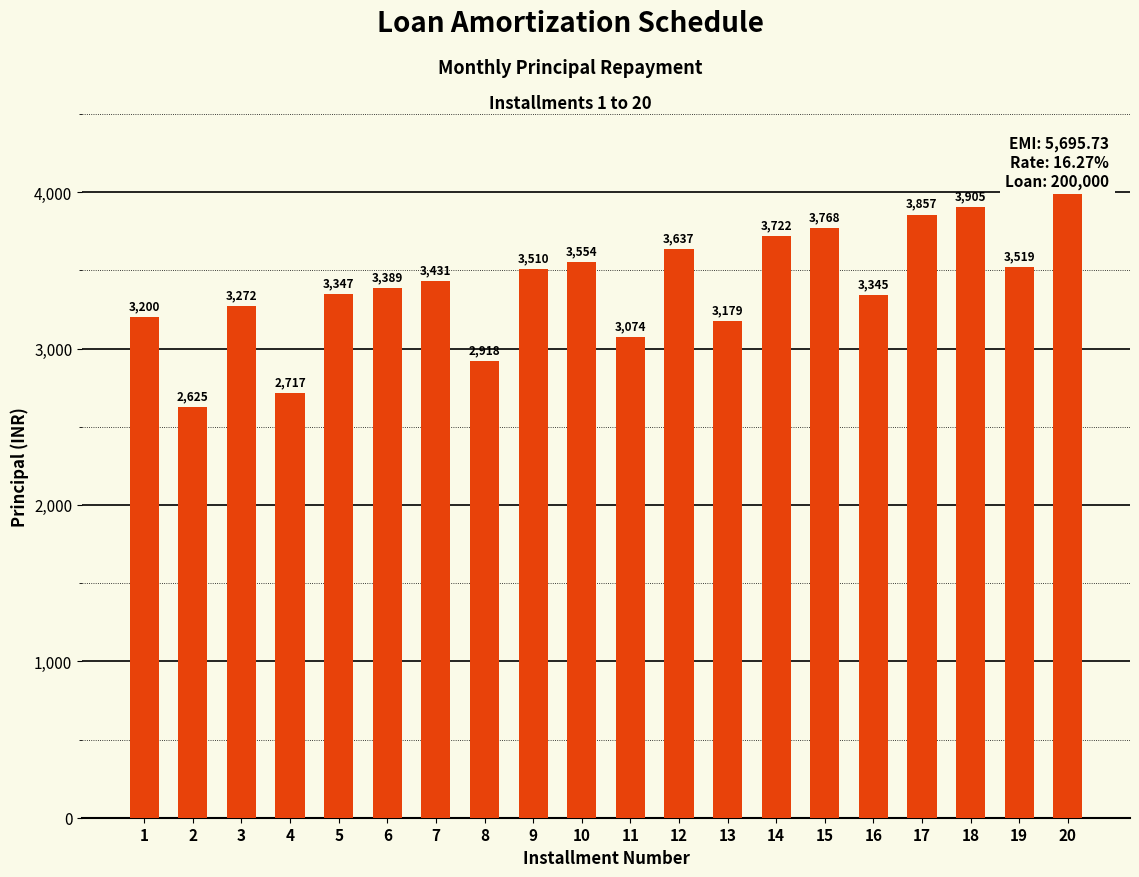

What is the sum of all values?

67968.9